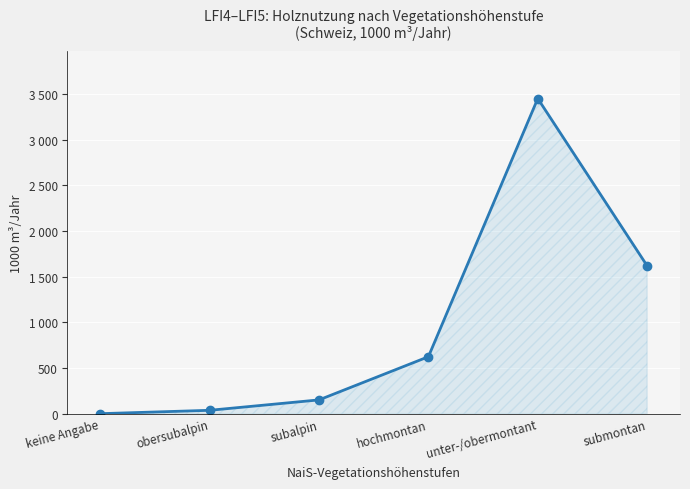

Reading left to right, list all the values displayed in this chart.

0	37	151	624	3452	1619